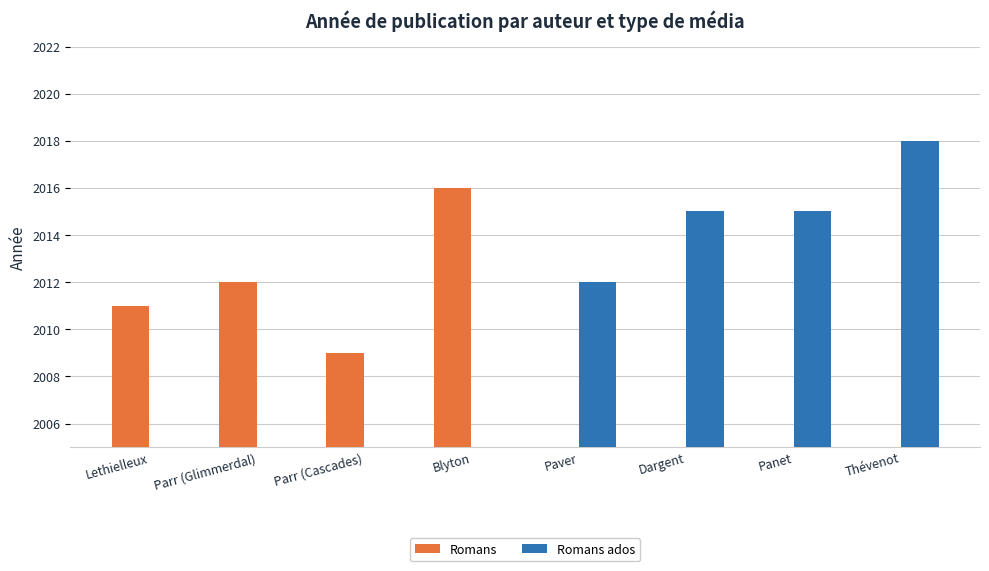

Between Lethielleux and Paver, which series saw the biggest shift?

Romans ados